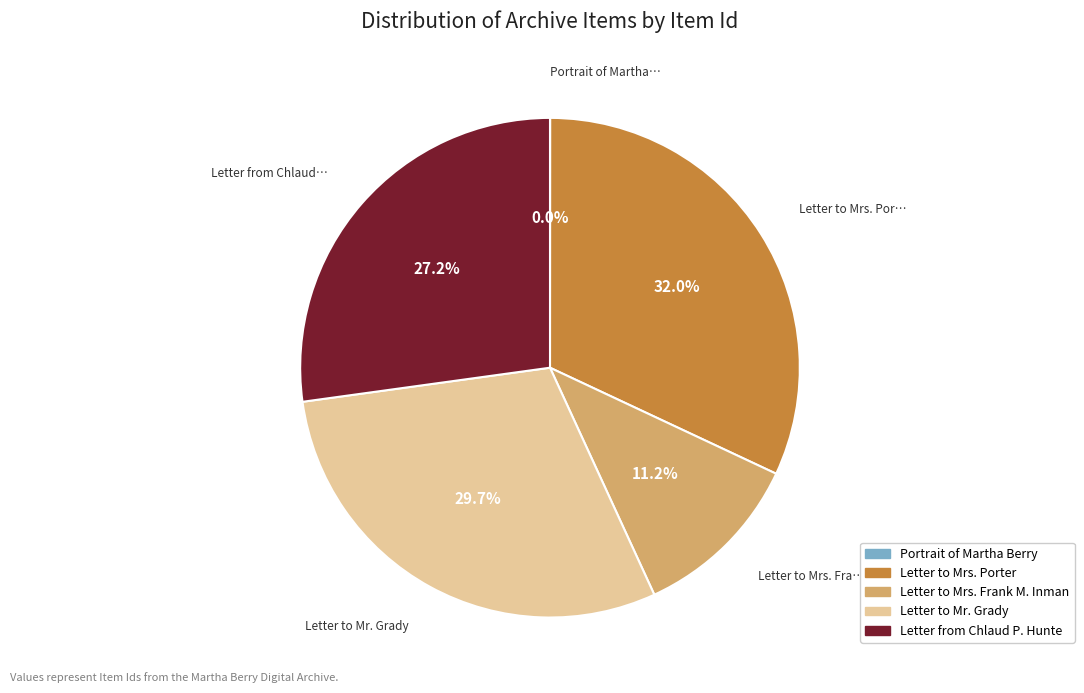

What percentage is NOT represented by Letter to Mrs. Frank M. Inman?

88.8%